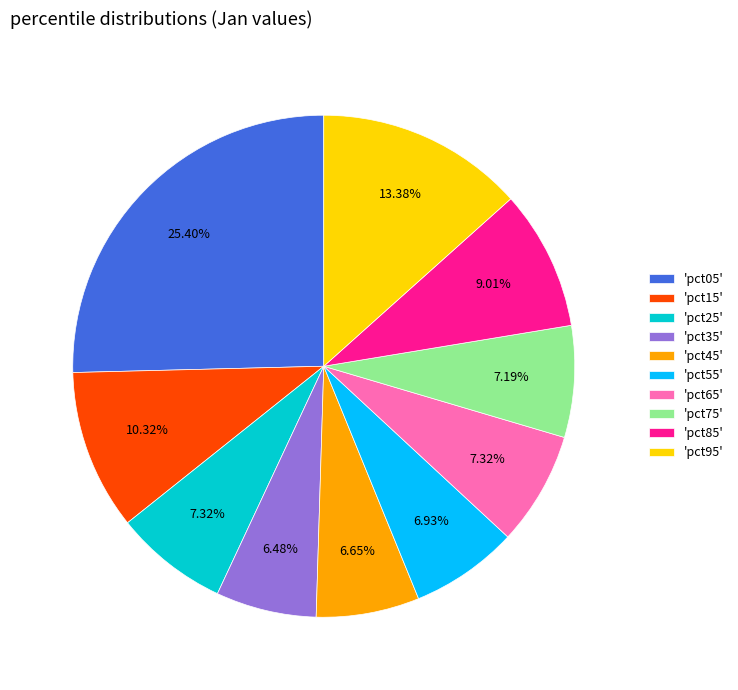

Is the sum of 'pct45' and 'pct15' greater than half?

No